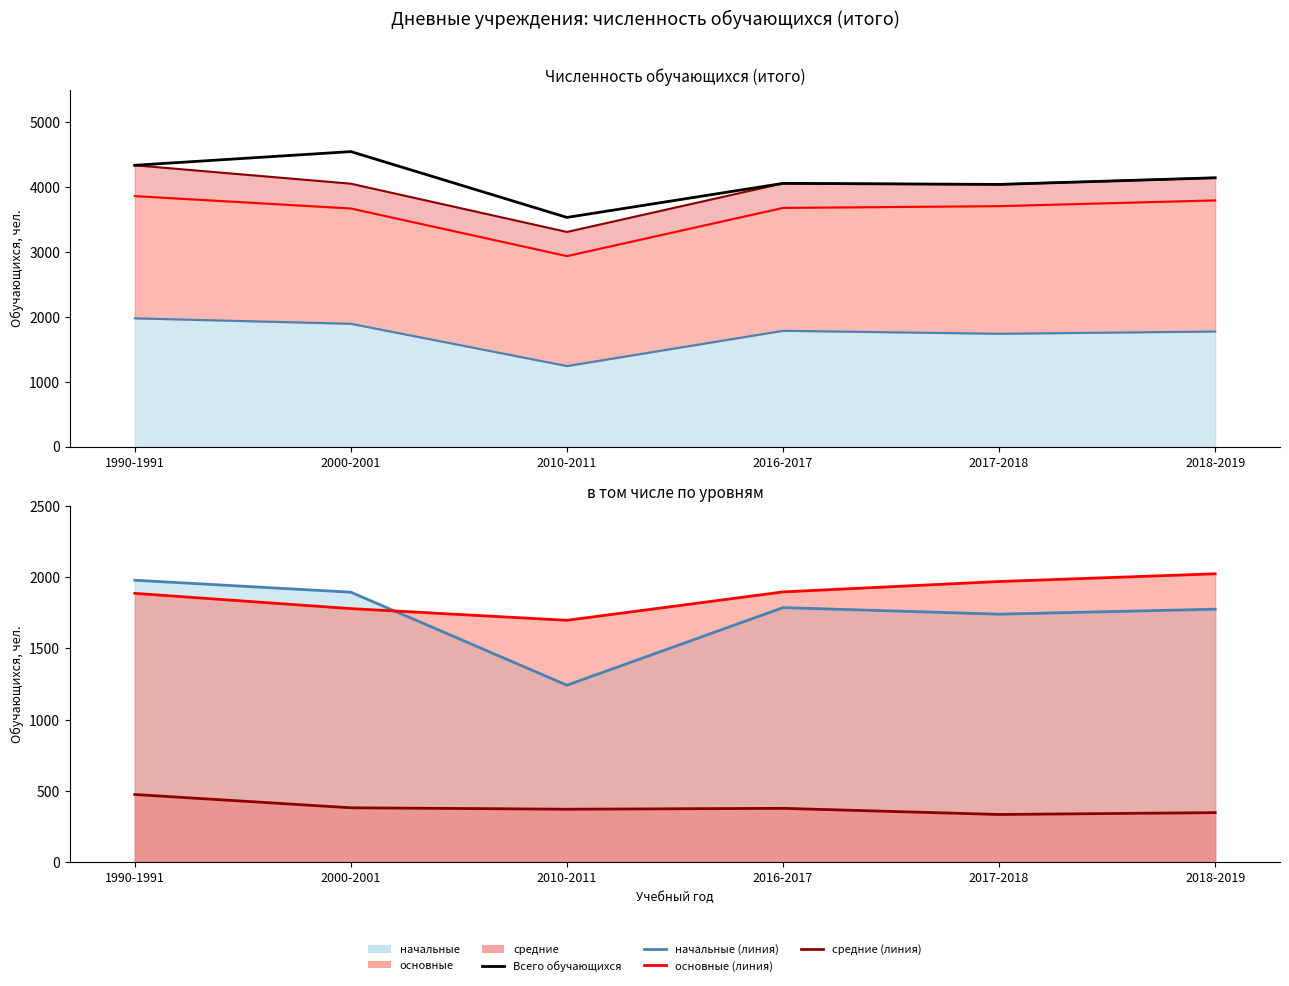

What are all the series names shown in the legend?

Всего обучающихся, начальные (линия), основные (линия), средние (линия)